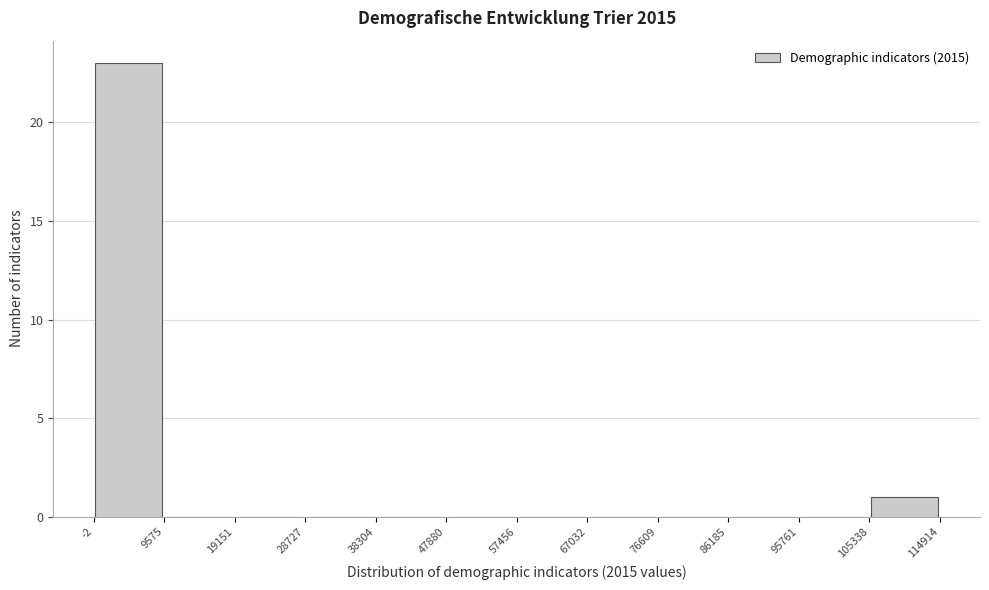

Over which range of the x-axis is the bar tallest?

-2 to 9575